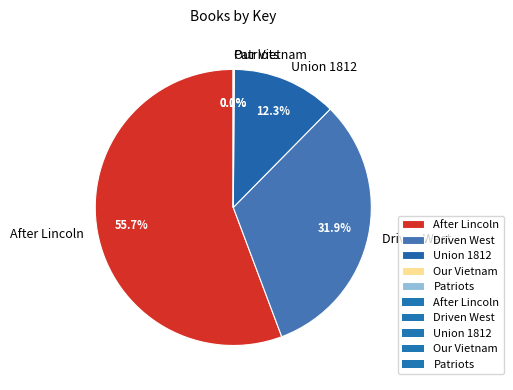

Do After Lincoln and Driven West together represent more than half of the pie?

Yes